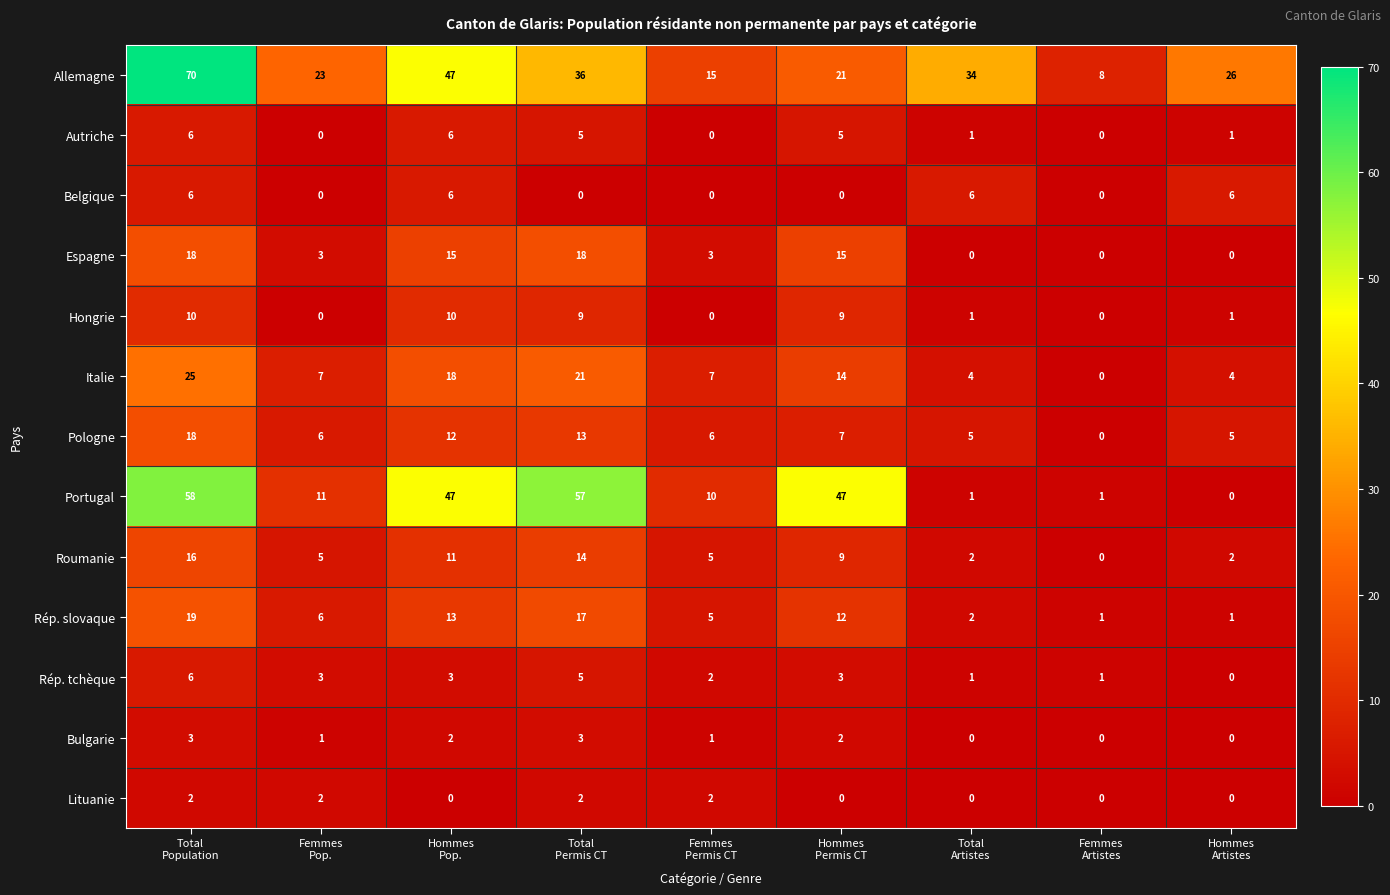

How many data points does each series have?

9